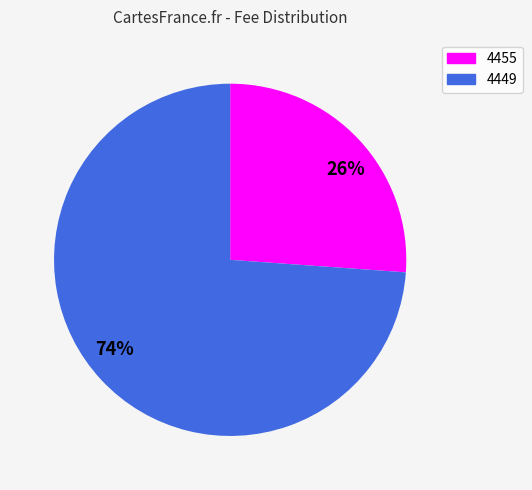

What is the ratio of the value at 4449 to the value at 4455?

2.8